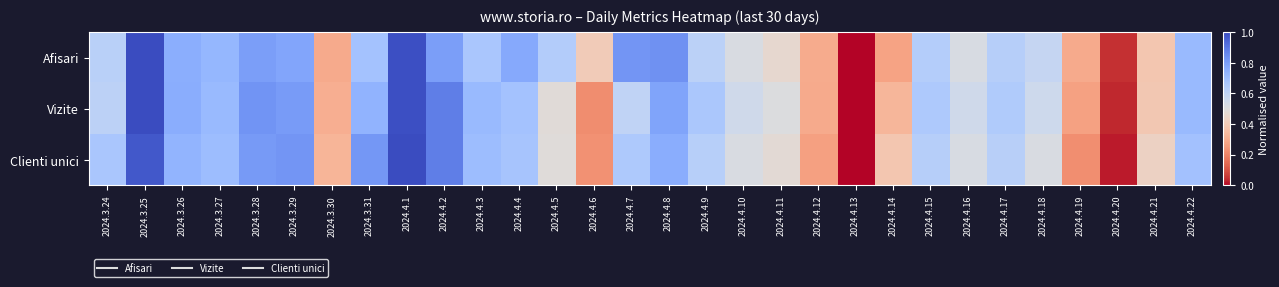

Between 2024.3.29 and 2024.4.13, which is larger?

2024.3.29